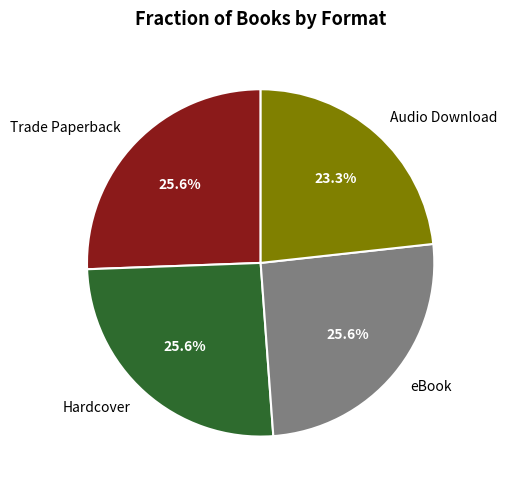

Is there a majority slice in this chart?

No